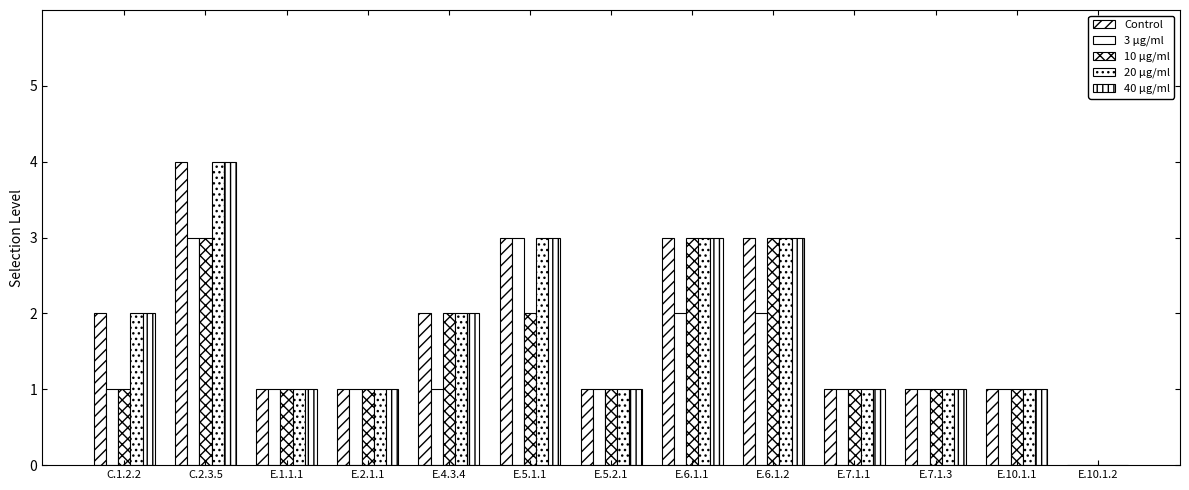

Are the bars grouped side by side (vs. stacked)?

Yes